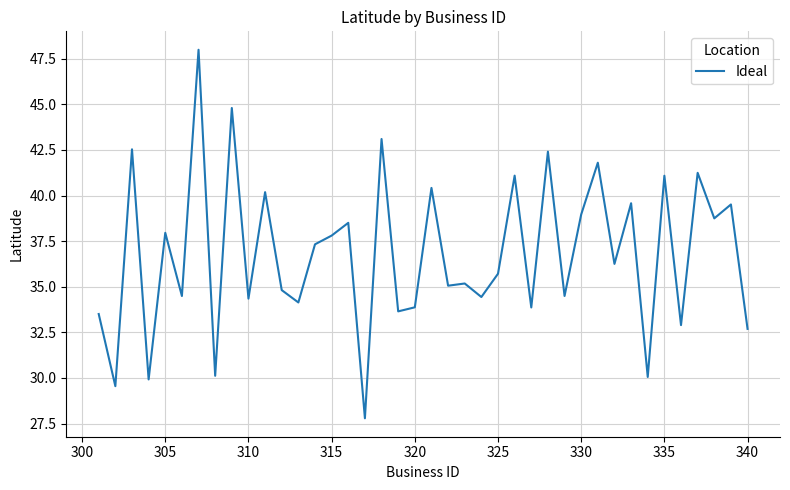

What is the minimum value shown in the chart?

27.8